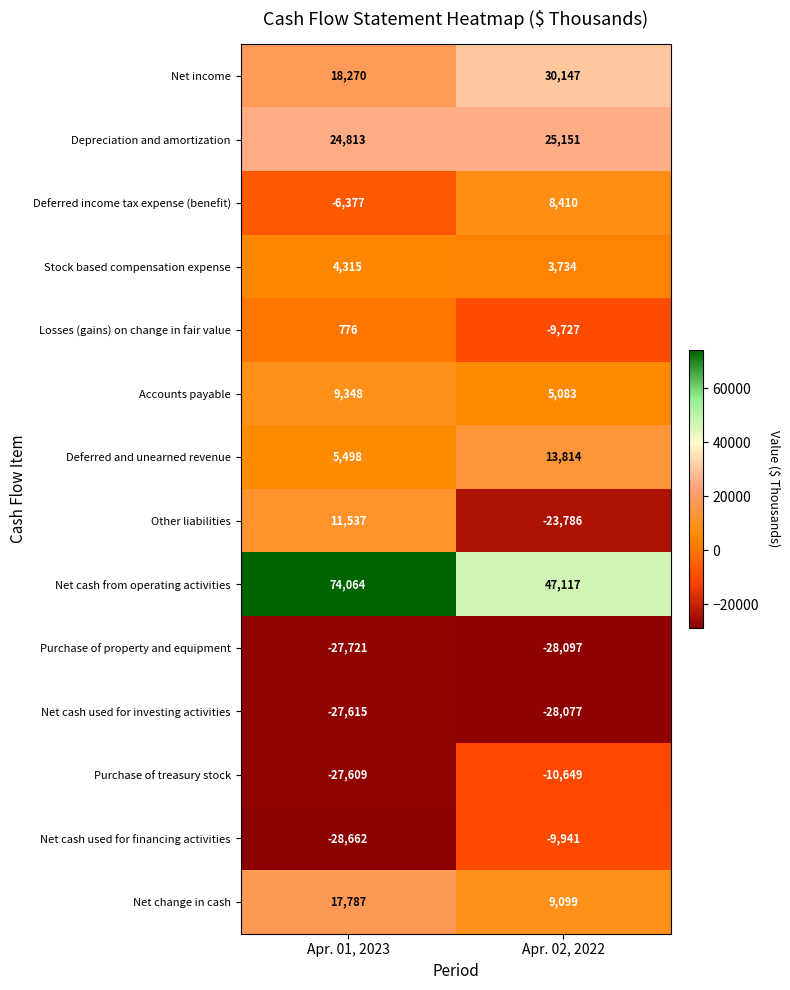

Is the value of Deferred income tax expense (benefit) at Apr. 01, 2023 greater than the value of Accounts payable at Apr. 01, 2023?

No